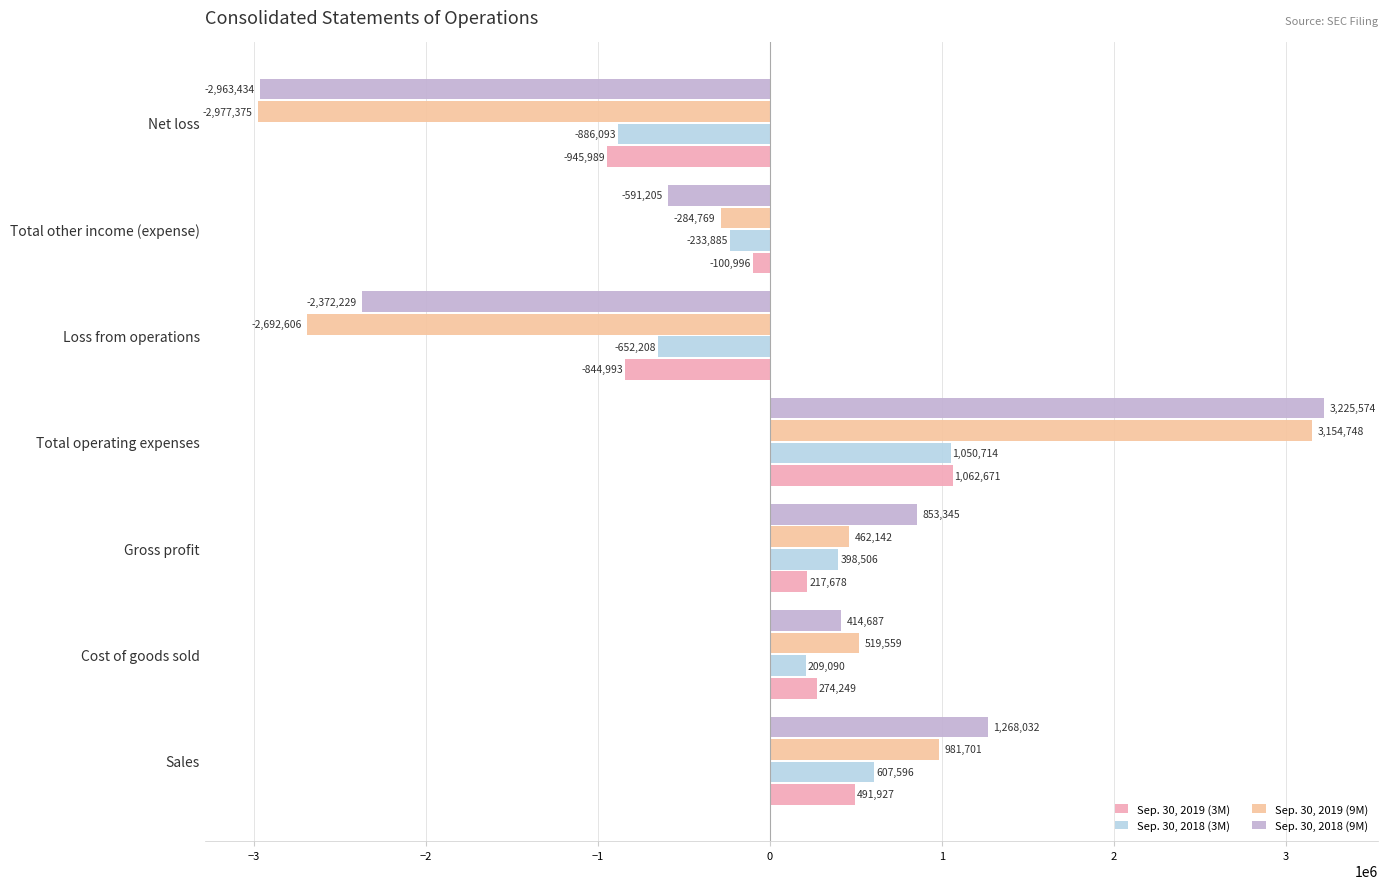

What is the difference between the second highest and minimum values in the Sep. 30, 2018 (9M) series?

4231466